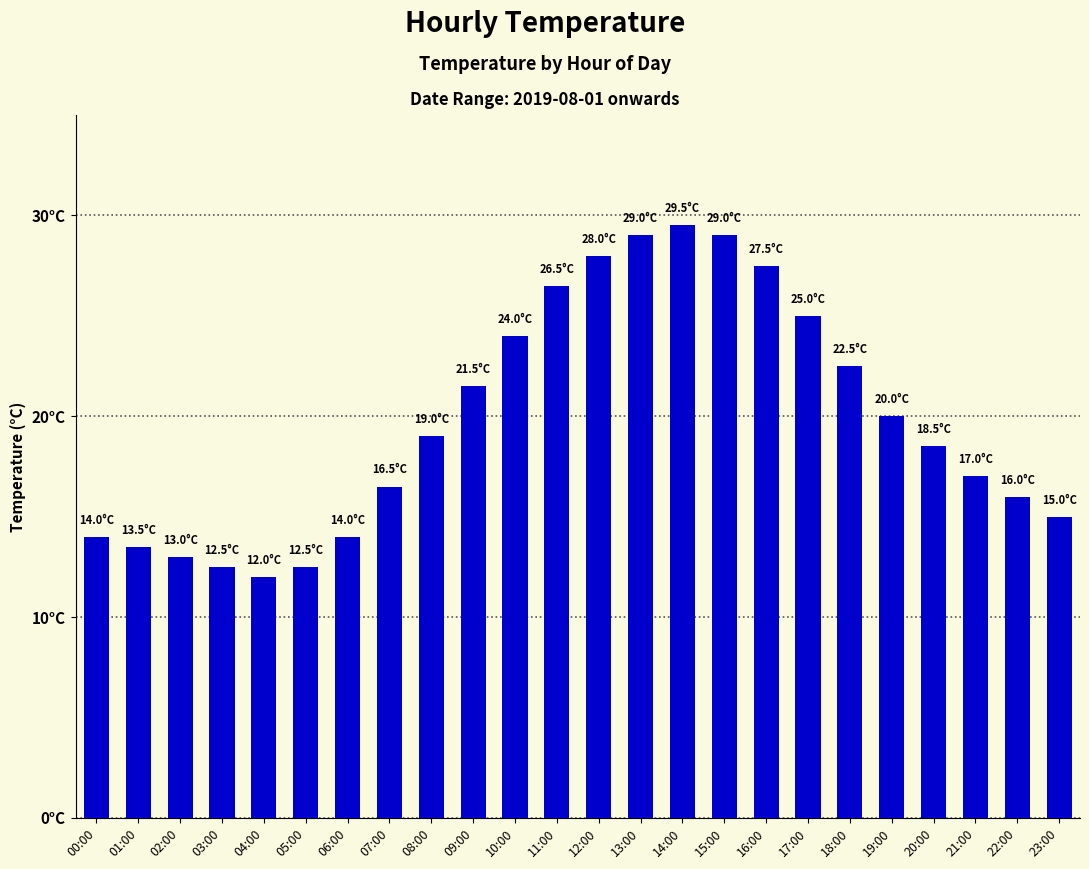

What is the approximate value at 04:00?

12.0